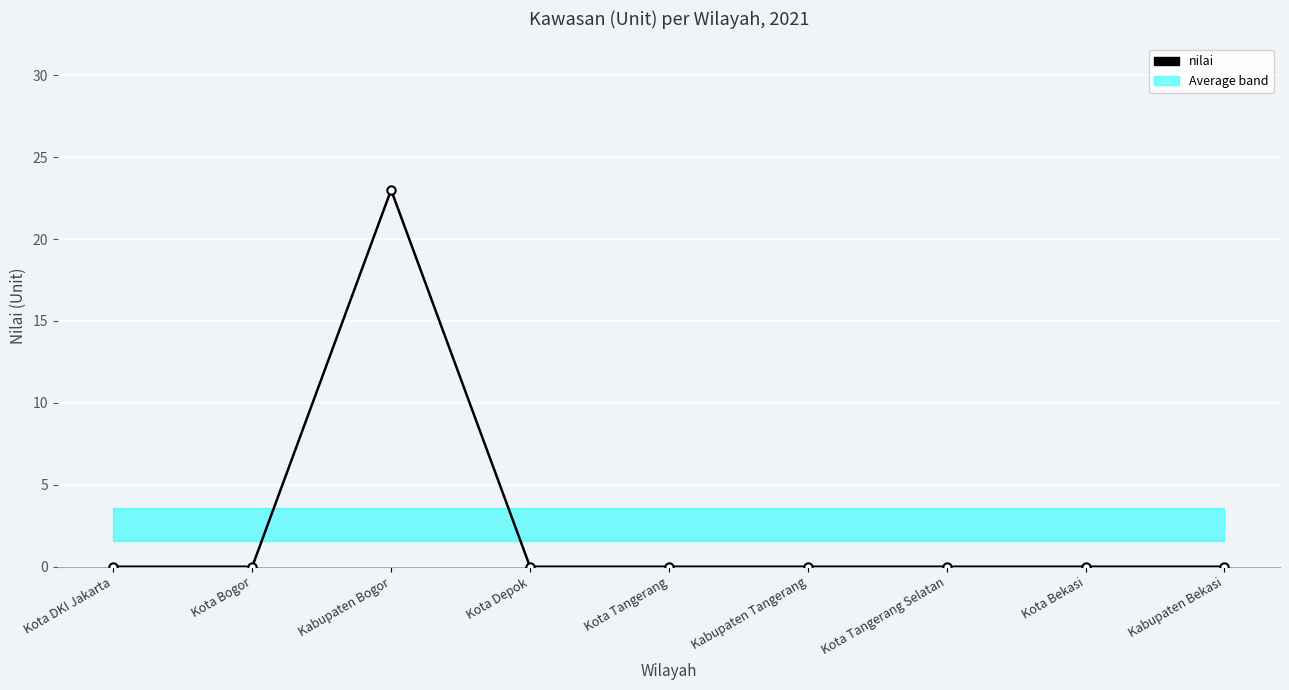

The chart shows a value of -14 at Kota Depok. True or false?

False